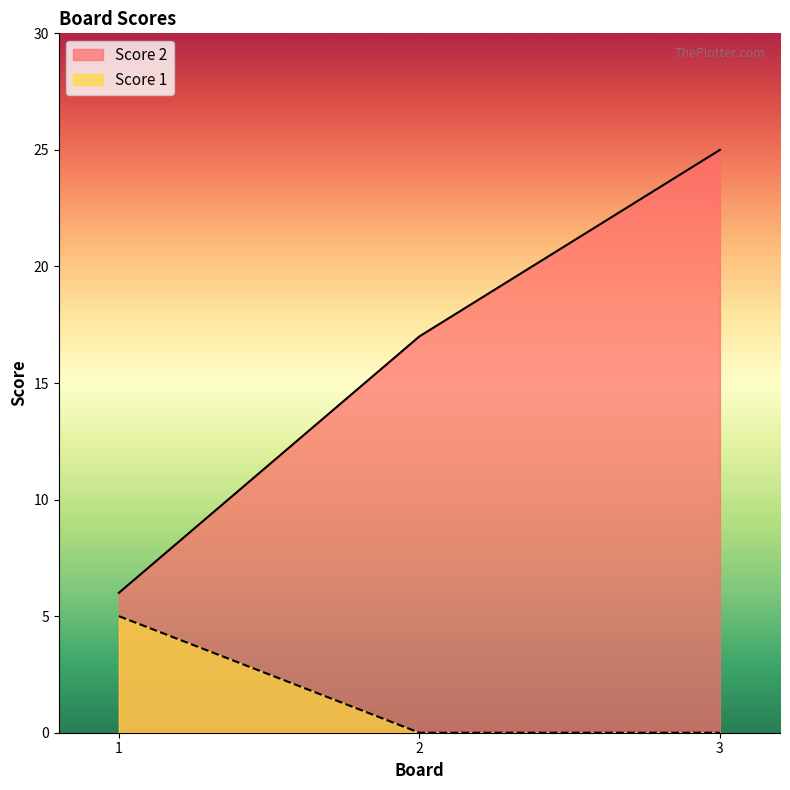

Reading right to left, what are all the values shown in this chart?

Score 2: 25	17	6
Score 1: 0	0	5